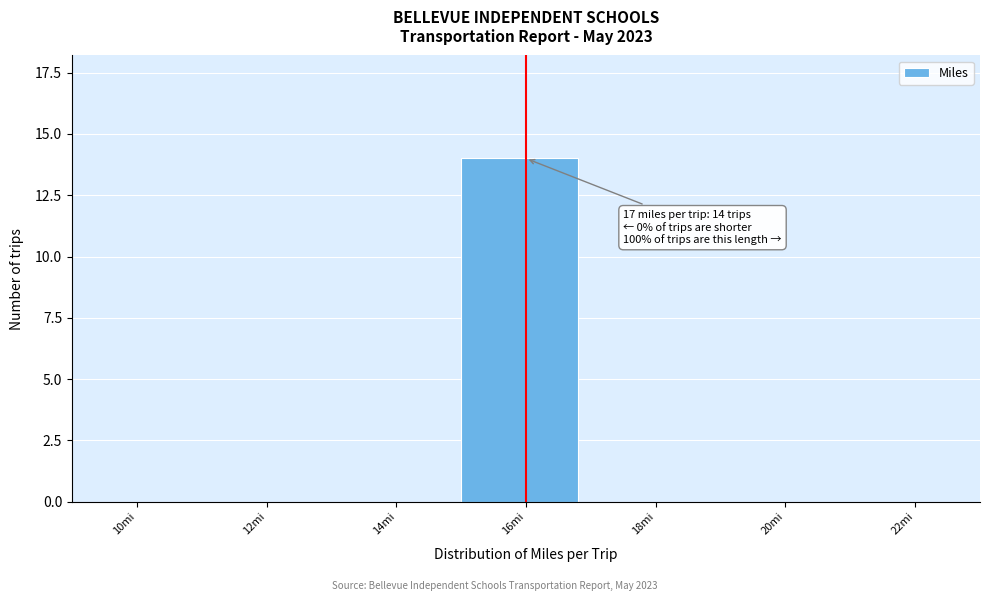

Reading left to right, extract all data points from this chart.

10mi=0	12mi=0	14mi=0	16mi=14	18mi=0	20mi=0	22mi=0